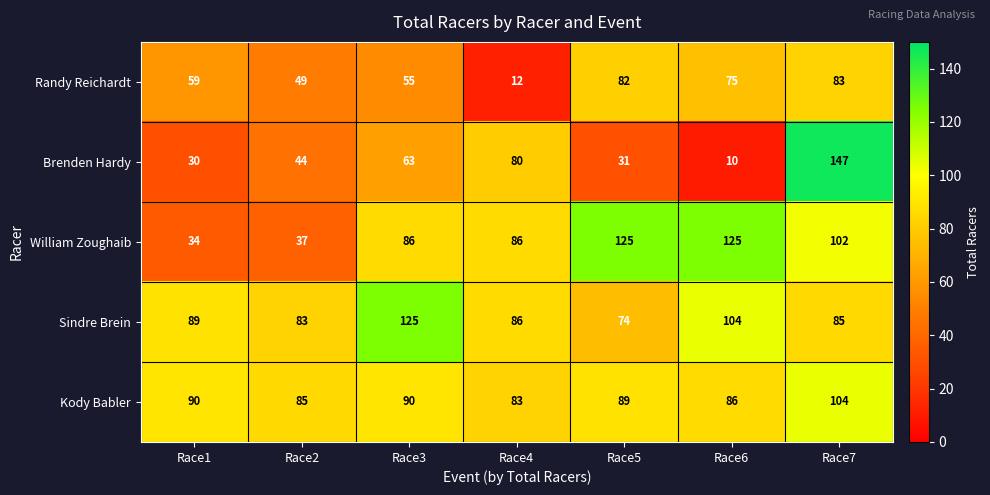

What is the minimum value for Kody Babler?

83